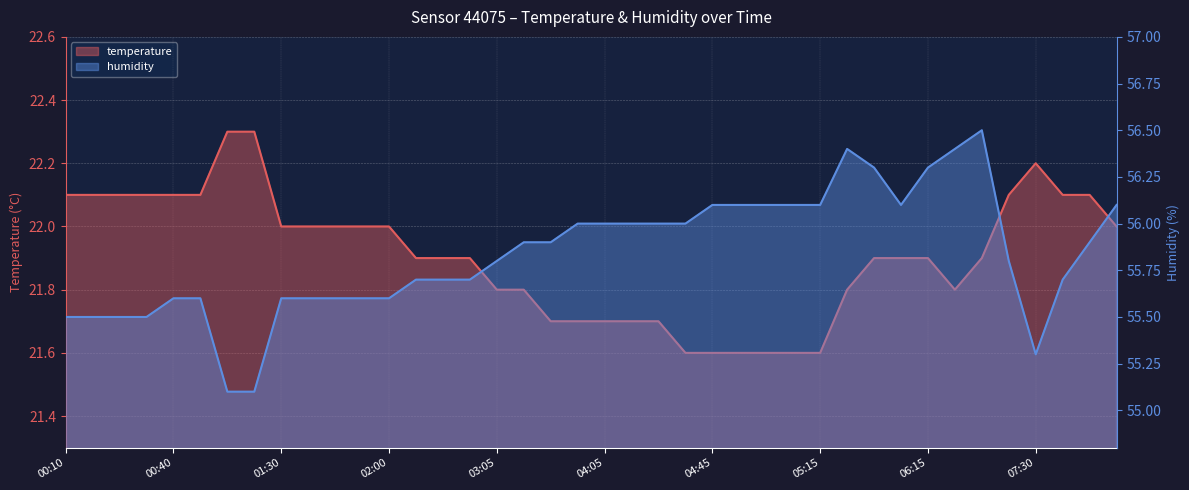

Between 00:40 and 06:35, which is larger?

00:40